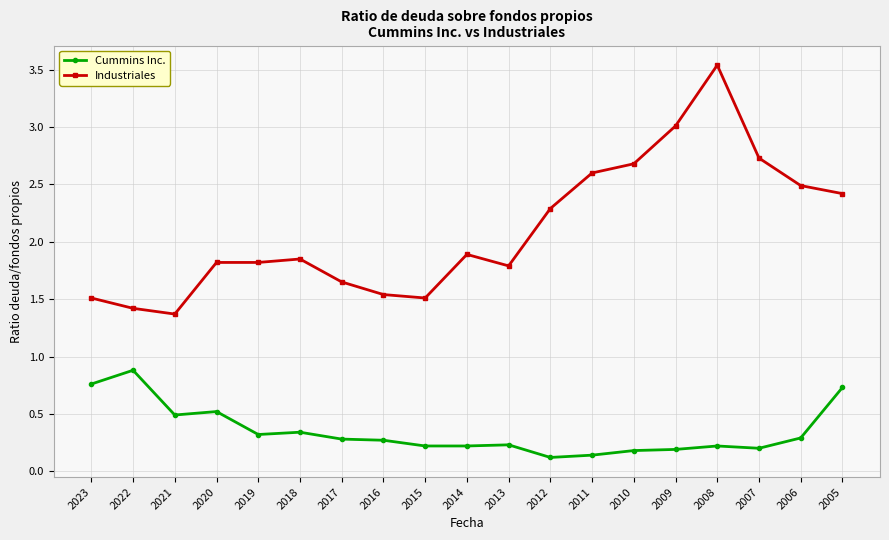

True or false: Cummins Inc. has more than 1 points higher than both neighbors.

True